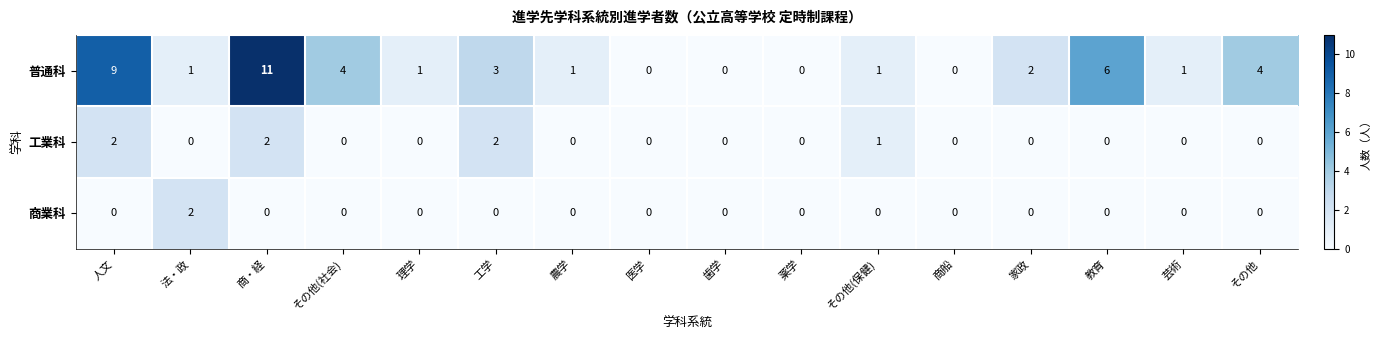

Which category has the highest value across all series?

商・経